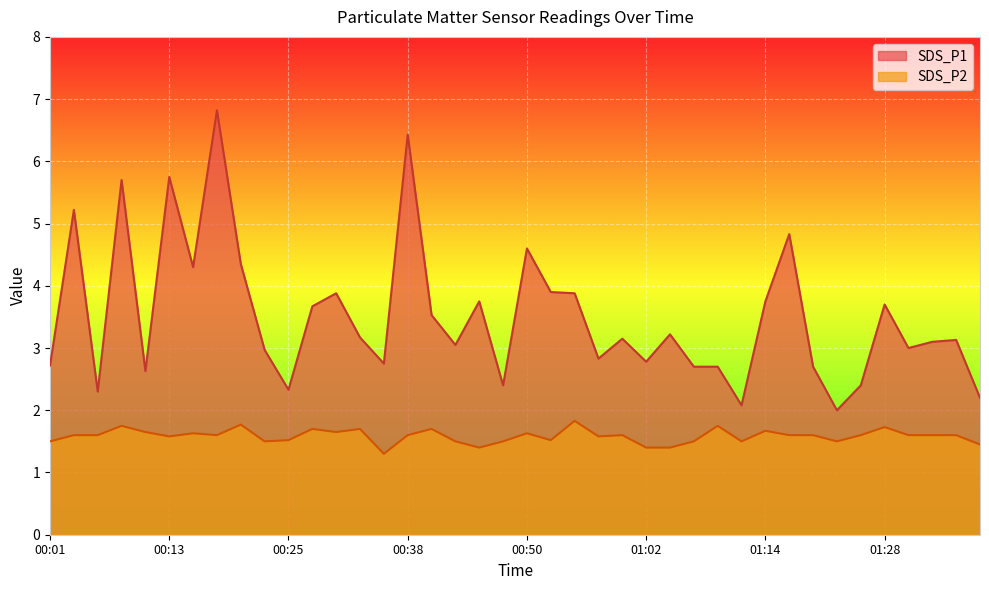

How many interior local valleys does the SDS_P1 series have?

12